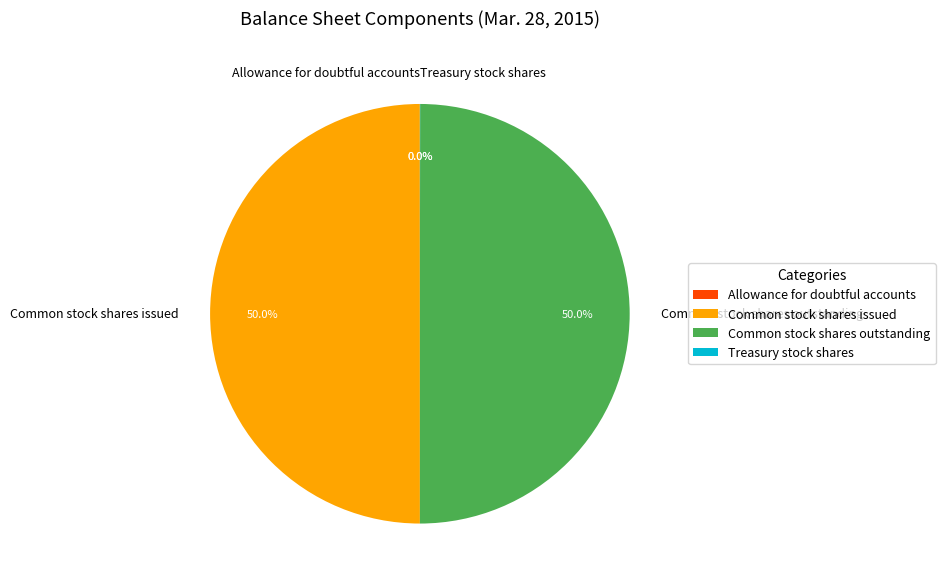

Do Common stock shares outstanding and Common stock shares issued together represent more than half of the pie?

Yes